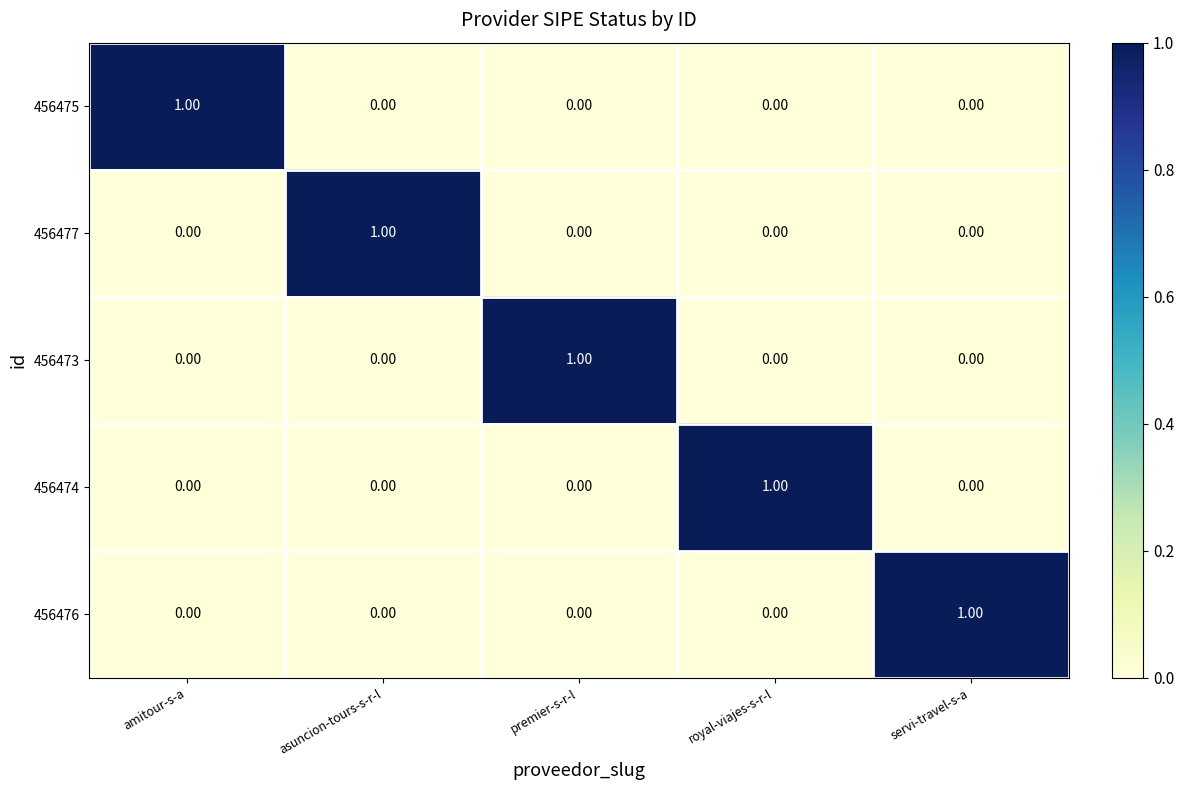

At how many categories does at least one series exceed 0?

5